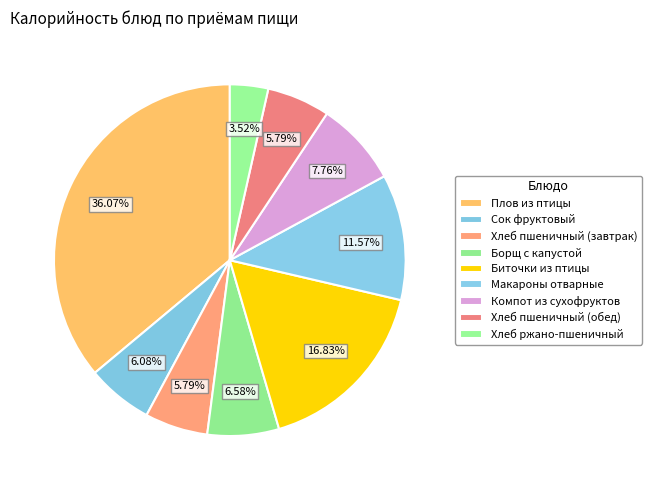

What percentage is the Макароны отварные slice, to the nearest percent?

12%